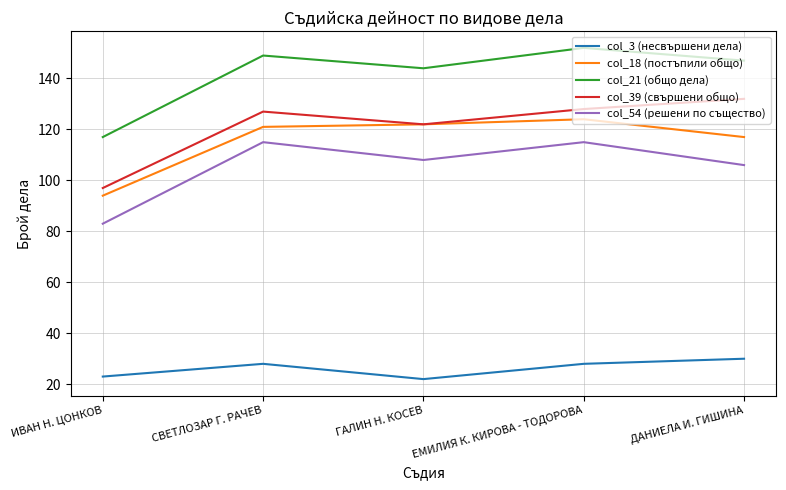

What is the difference between the highest and lowest values at ДАНИЕЛА И. ГИШИНА?

117